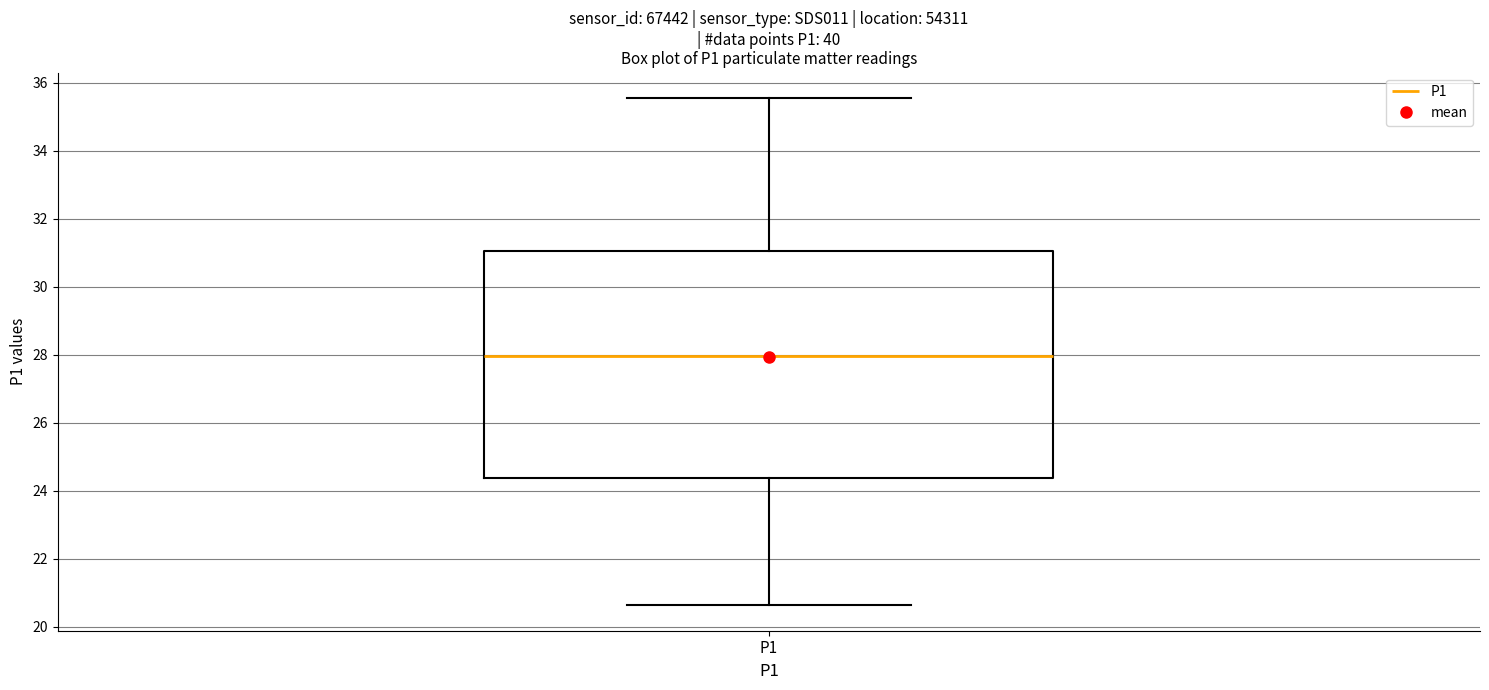

Read this box plot against the y-axis: the position of the median line, the range covered by the box, and the ends of both whiskers. The values are not printed on the chart, so give them approximately, as read against the axis.

median 28.0, box 24.4 to 31.0, whiskers 20.6 to 35.6